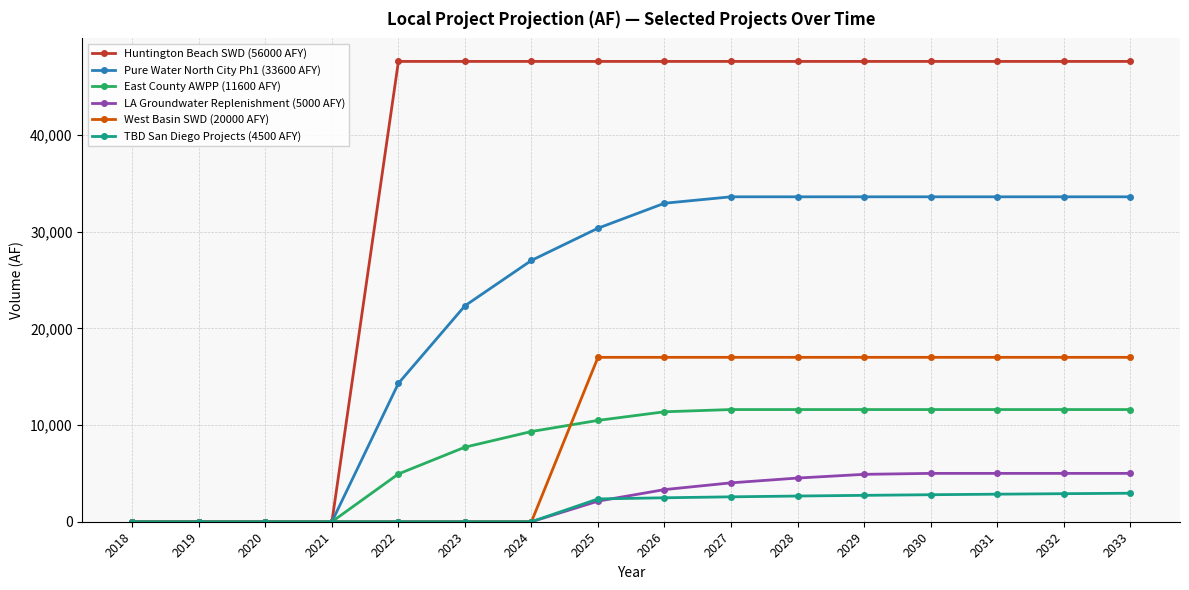

What is the total value across all series at 2033?

117747.0